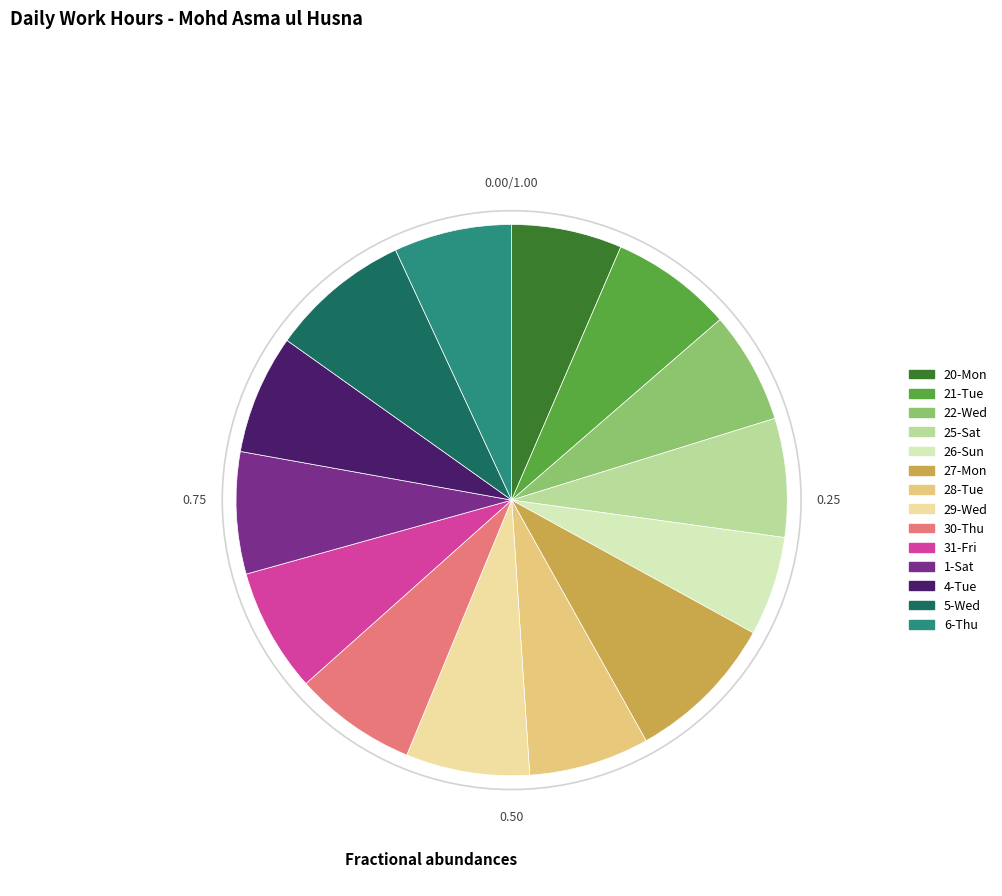

Count the number of slices in the pie.

14